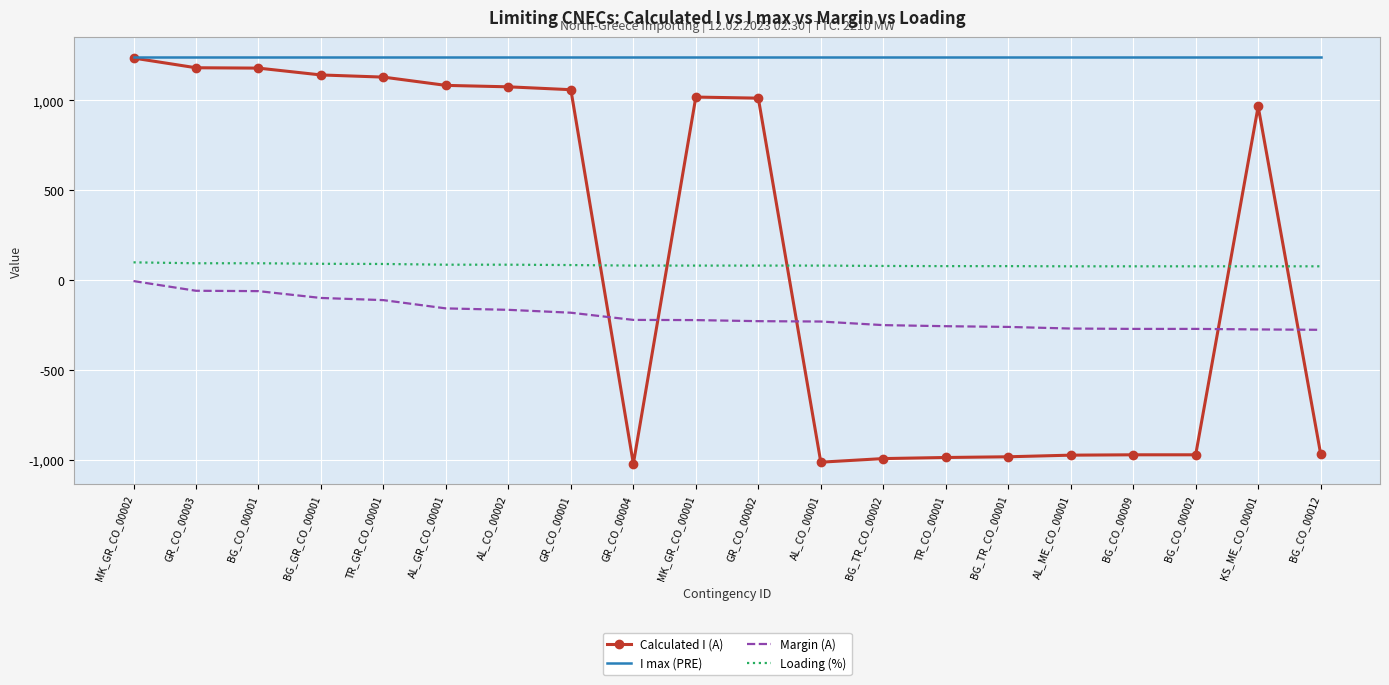

What is the maximum value shown in the chart?

1240